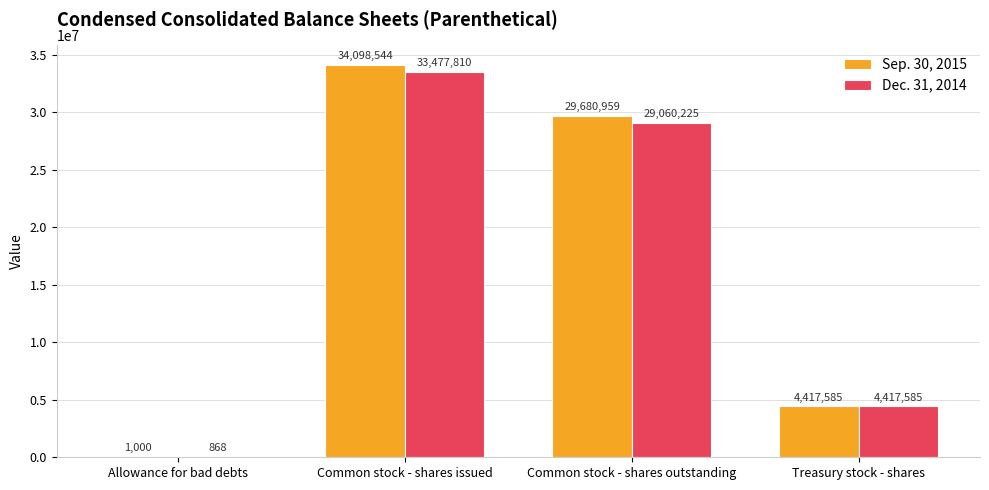

How many Sep. 30, 2015 values are between 4417585 and 34098544?

3